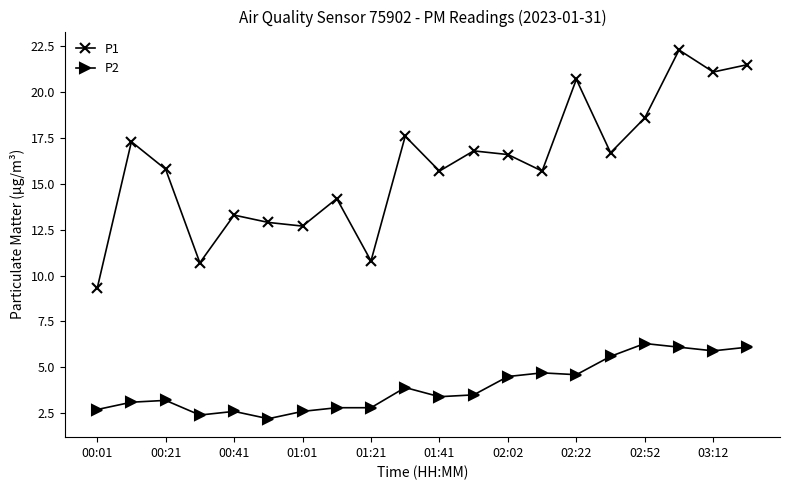

Does the chart have visible grid lines?

No